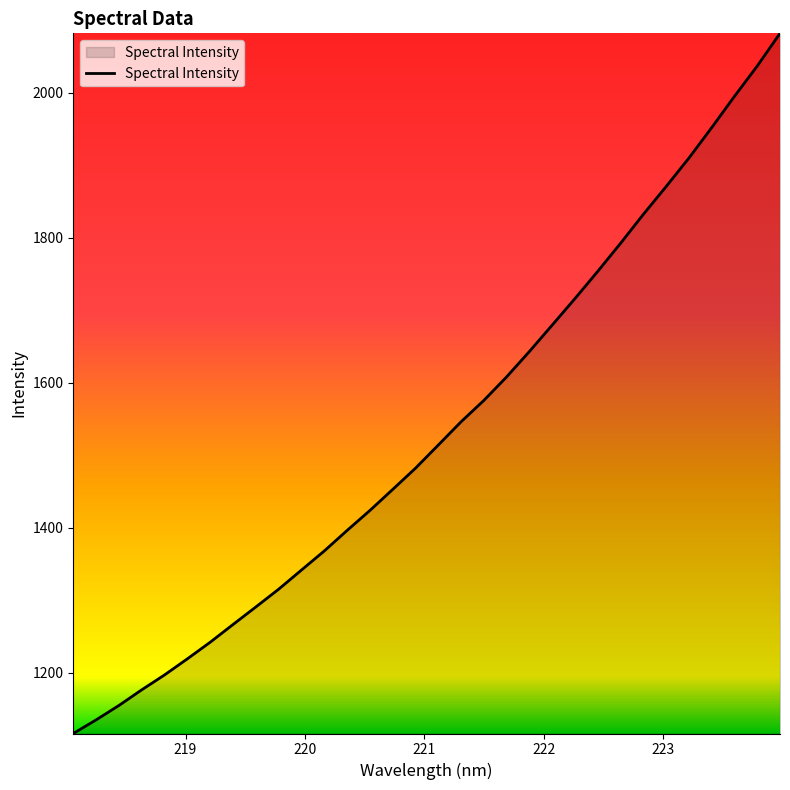

What is the minimum value shown in the chart?

1116.0